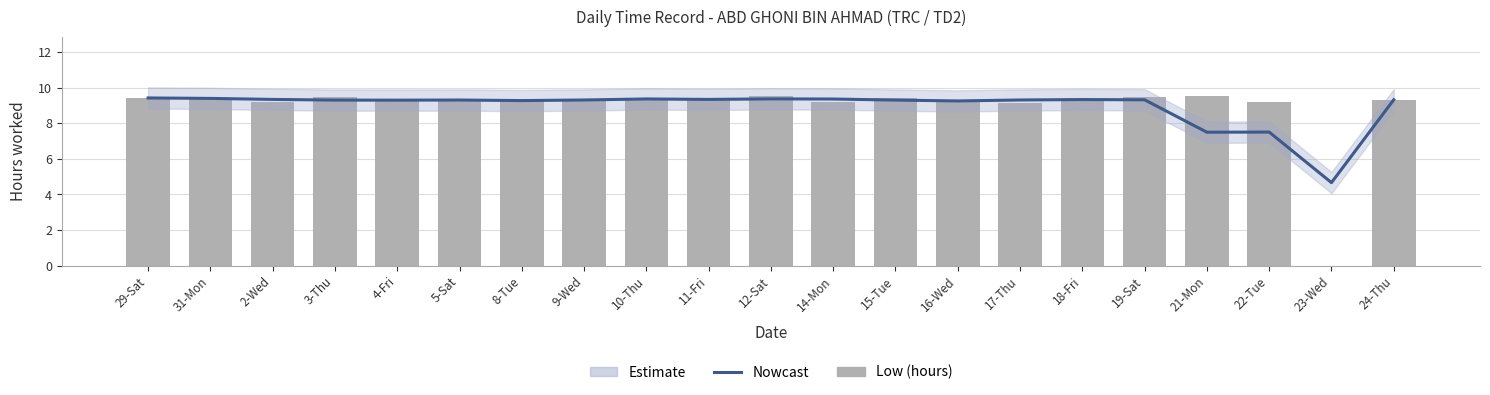

Which category has the highest value in the Nowcast series?

29-Sat